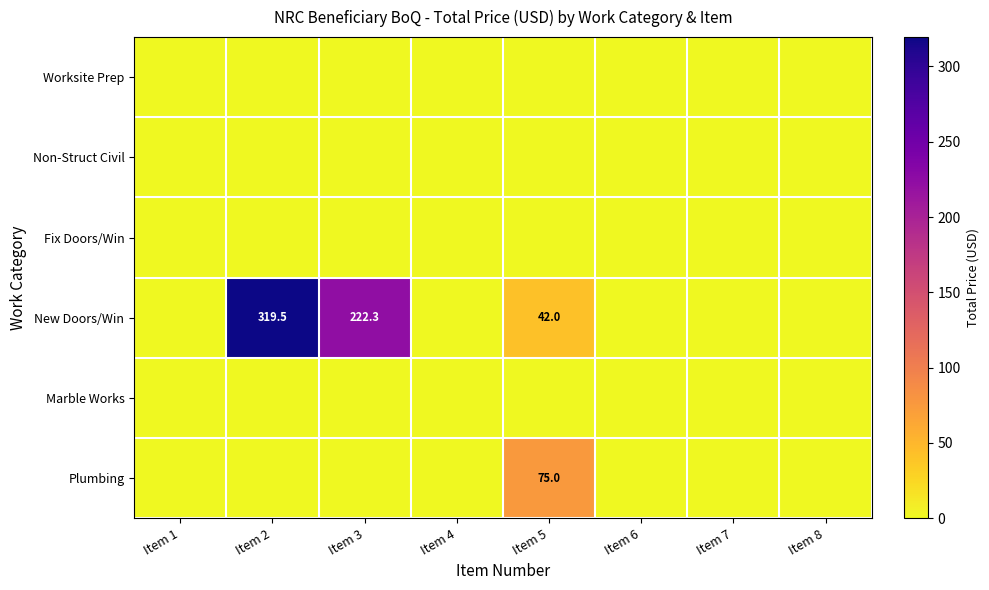

The value of Plumbing at Item 5 is 75.0. True or false?

True